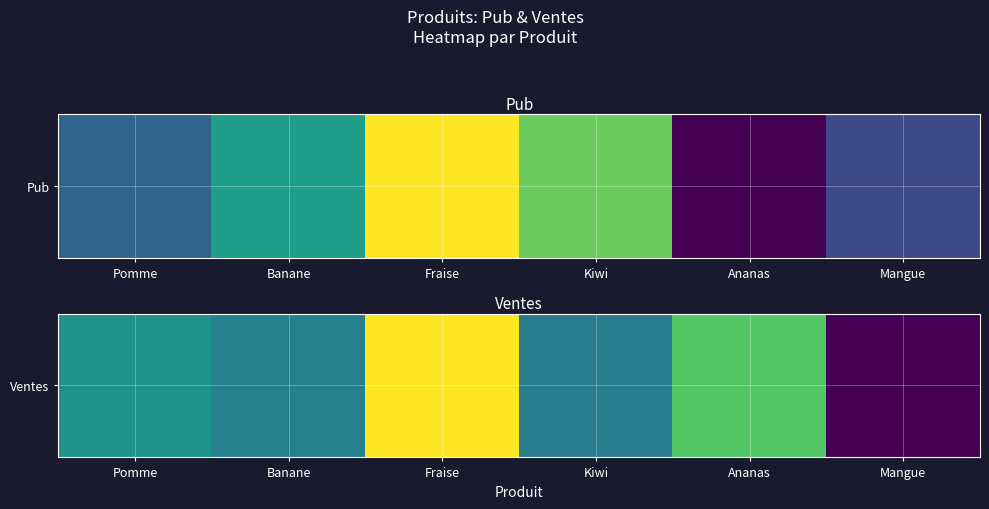

Between Pomme and Fraise, which is larger?

Fraise